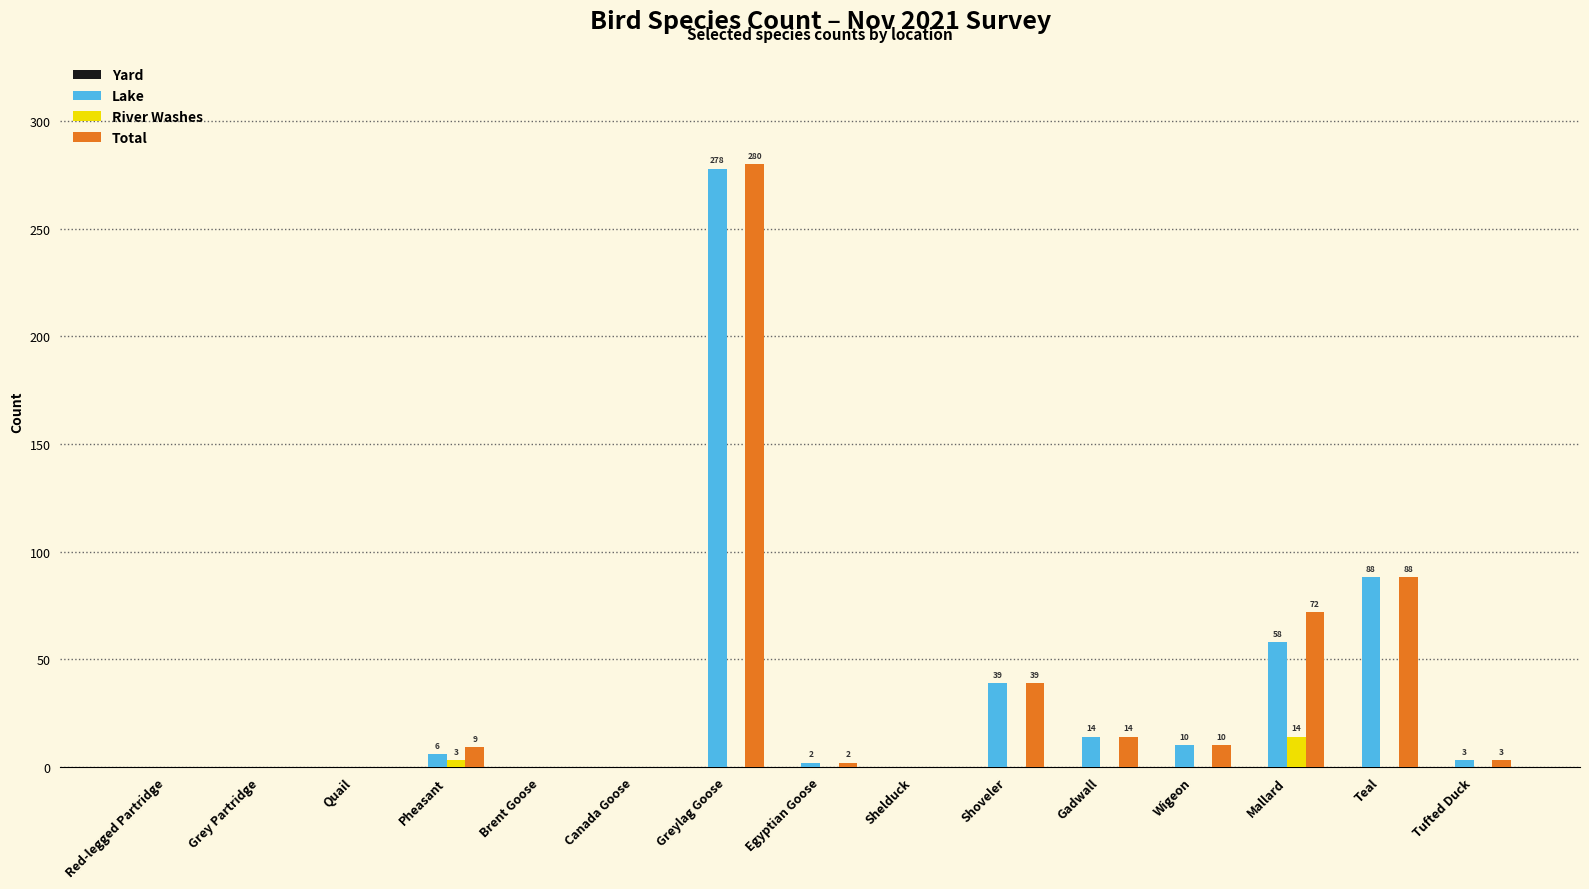

Are the bars grouped side by side (vs. stacked)?

Yes